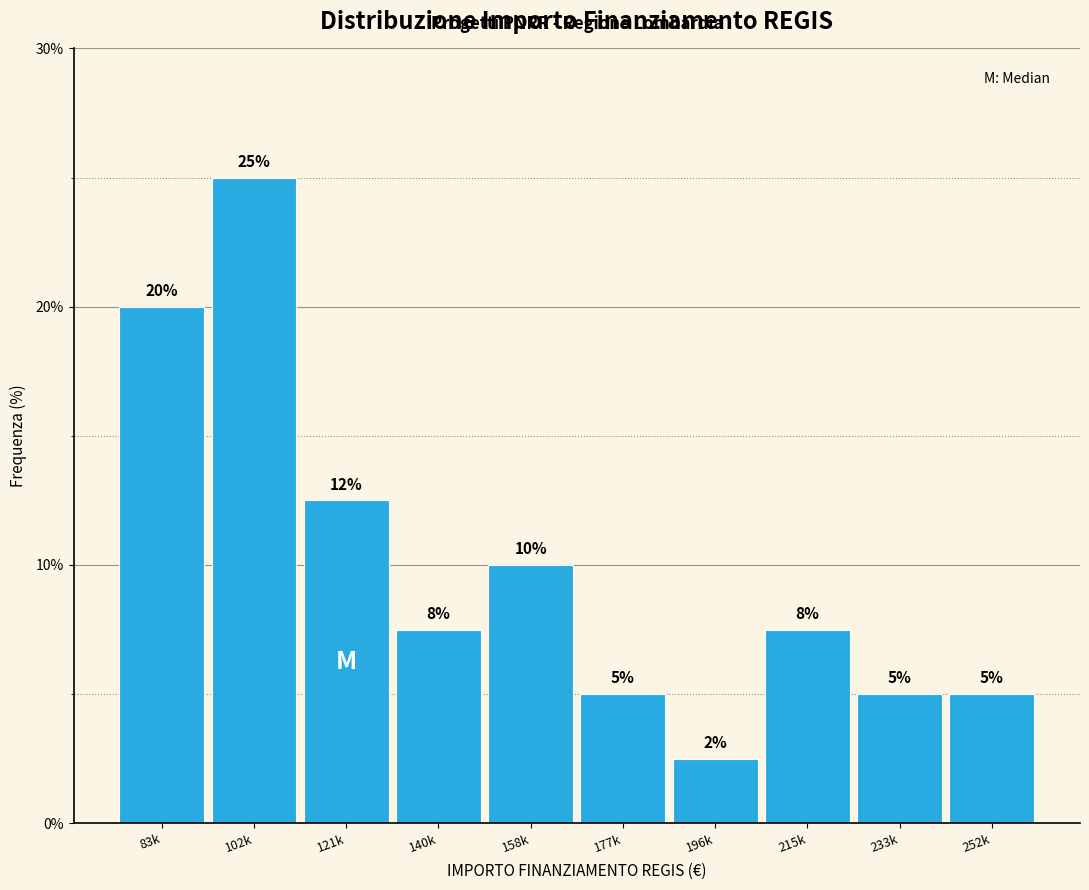

What is the sum of all values?

100.0